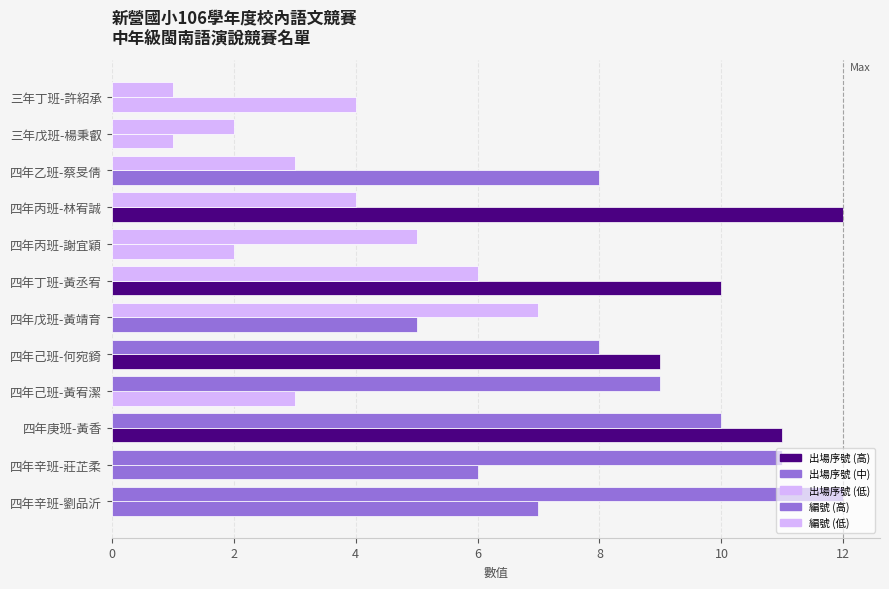

Count the number of categories in the chart.

12